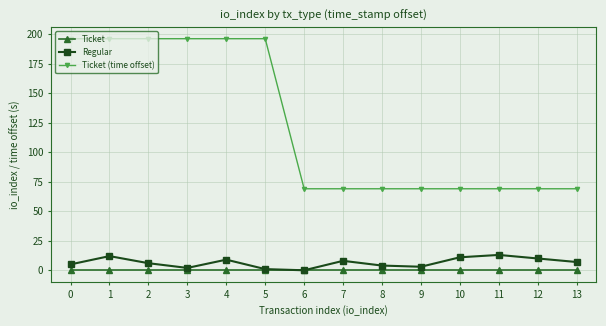

What value does the Ticket (time offset) series have at 10, to the nearest 5?

70